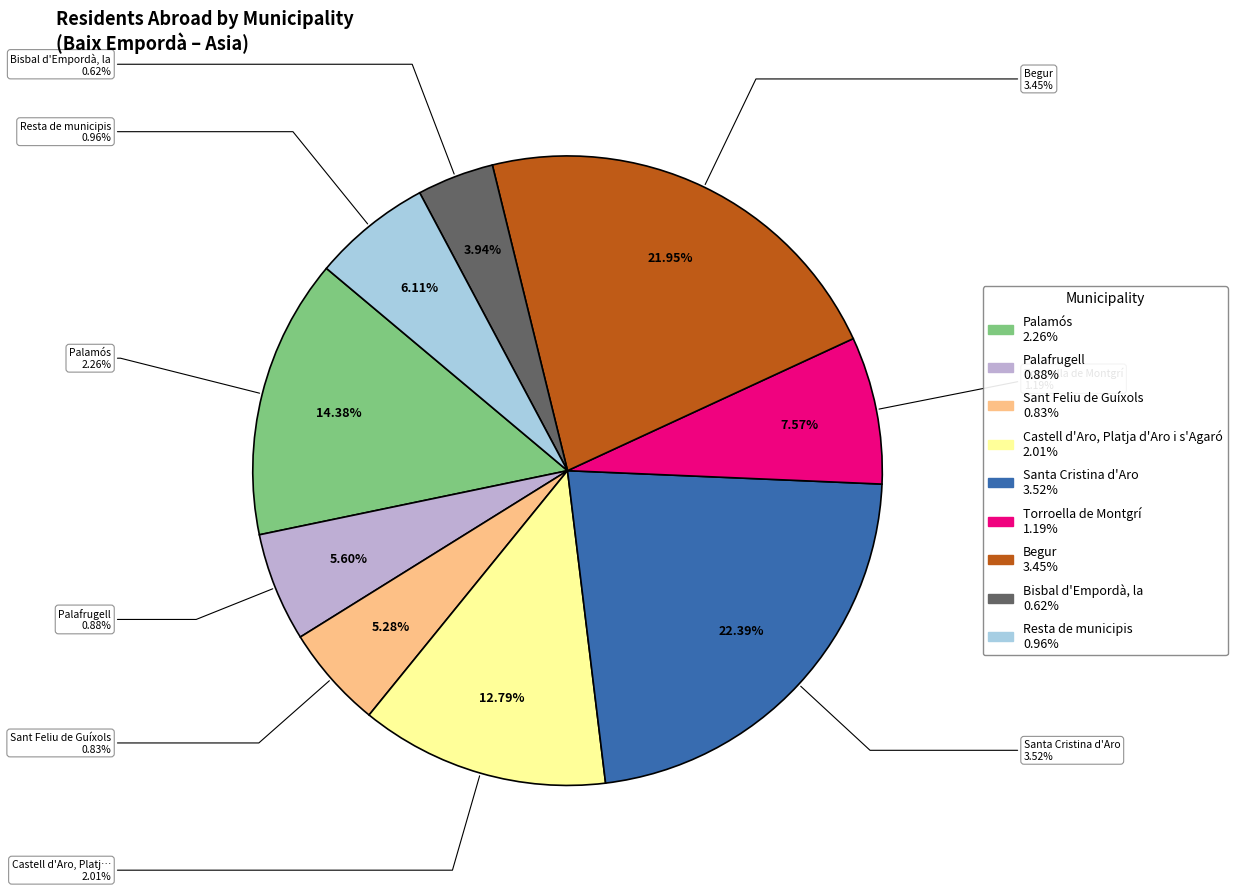

To the nearest percent, what percentage of the pie is Palafrugell?

6%